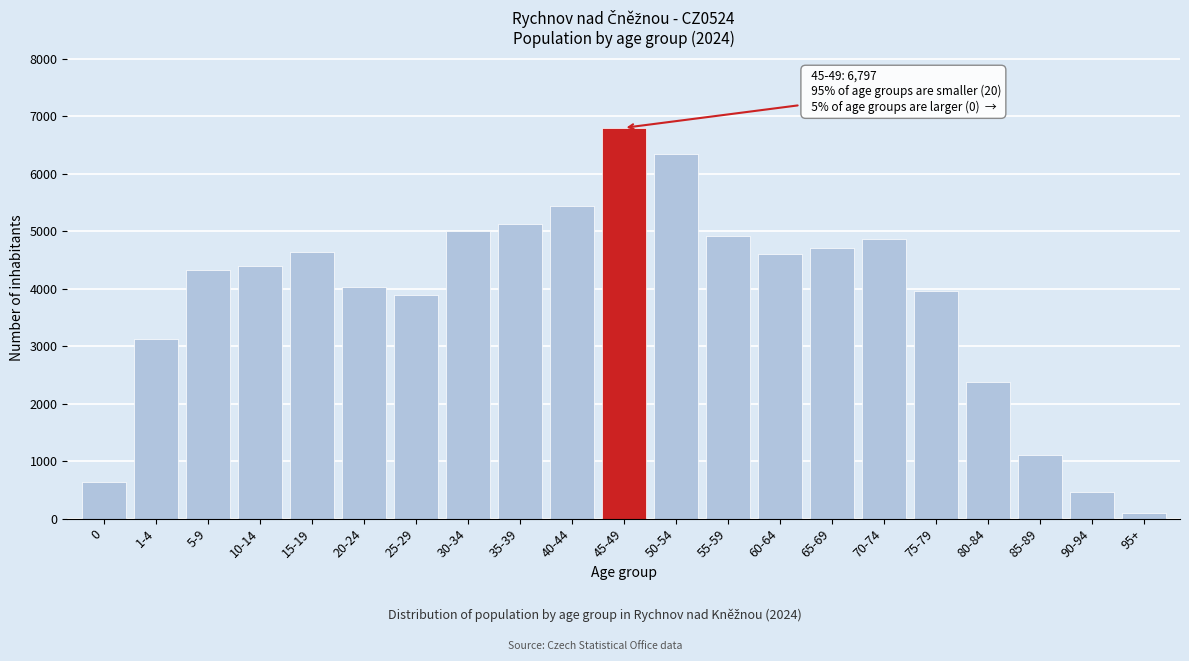

Reading left to right, what are all the values shown in this chart?

630	3119	4318	4394	4645	4023	3883	4997	5124	5430	6797	6342	4919	4610	4707	4861	3962	2385	1110	455	97